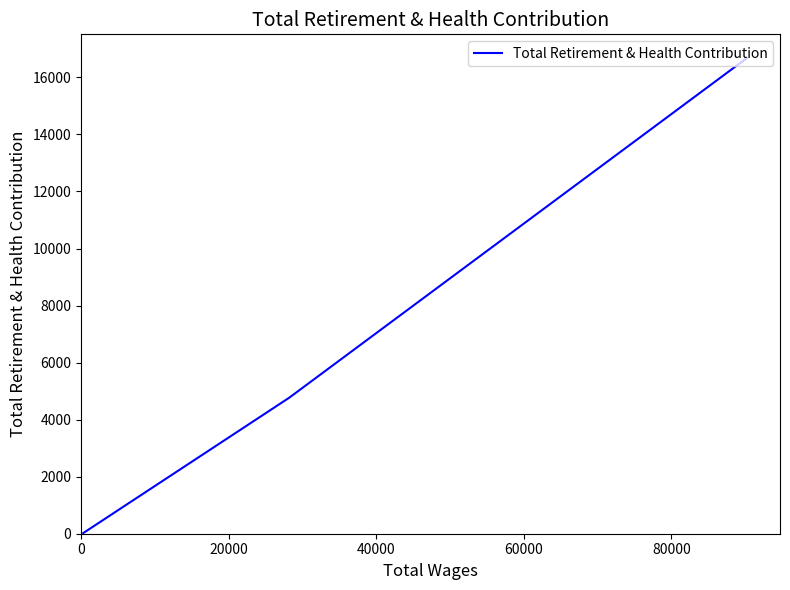

Is it true that the value at 0 is 22978?

False